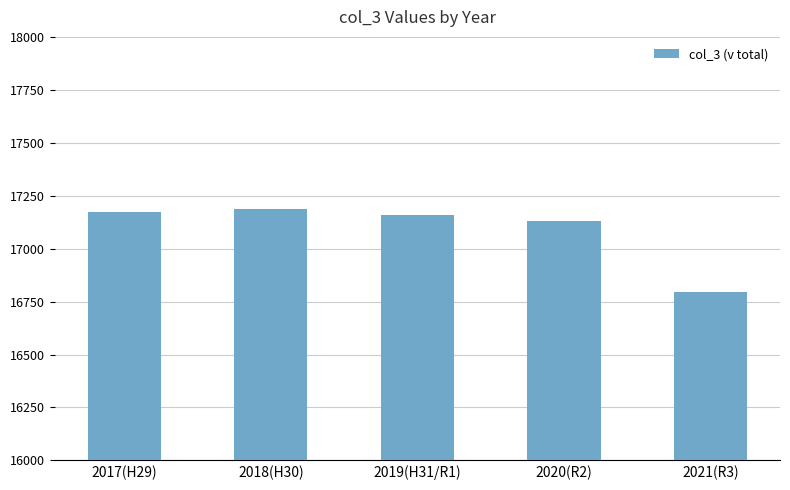

What is the difference between the maximum and minimum values?

389